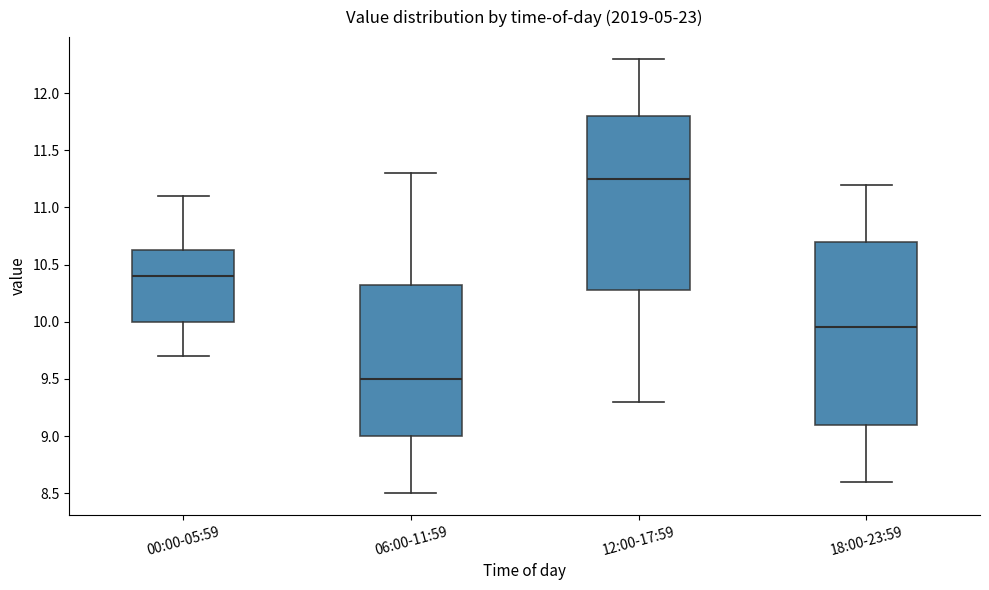

Where is the upper edge of the box for 18:00-23:59 on the y-axis? The values are not printed on the chart, so give them approximately, as read against the axis.

10.70